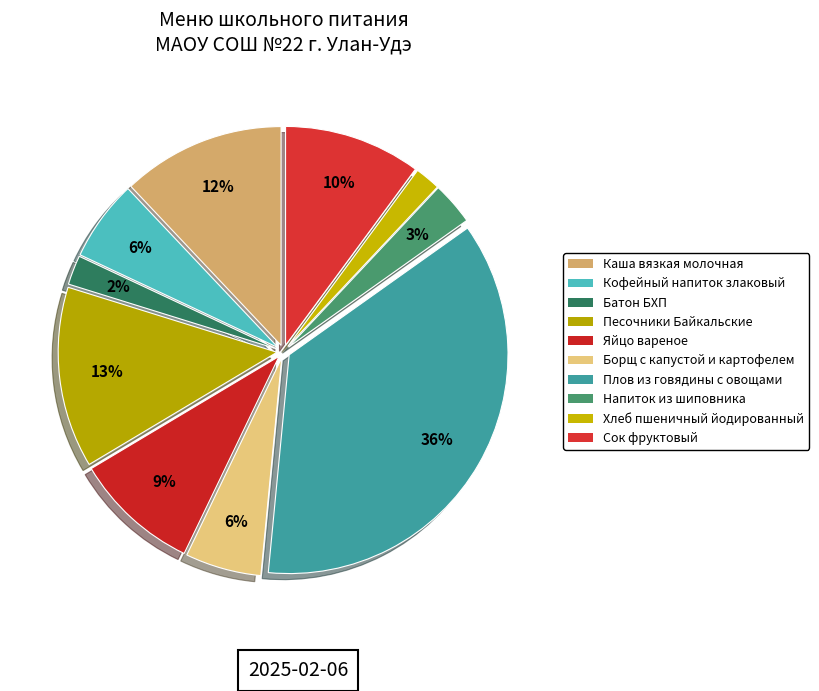

To the nearest percent, what portion does Борщ с капустой и картофелем represent?

6%